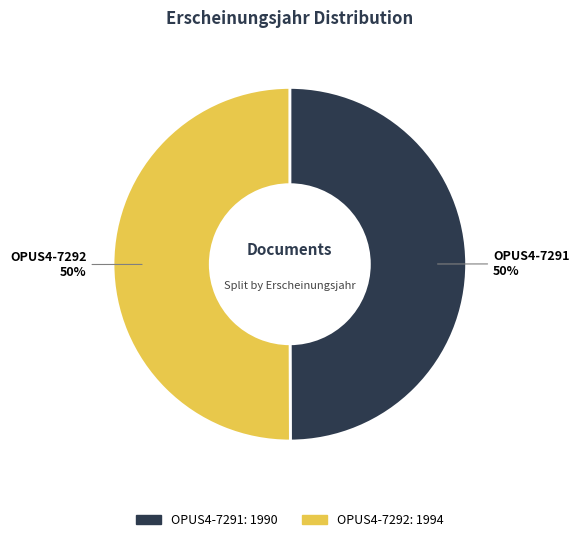

True or false: OPUS4-7291 accounts for 50% of the total.

True